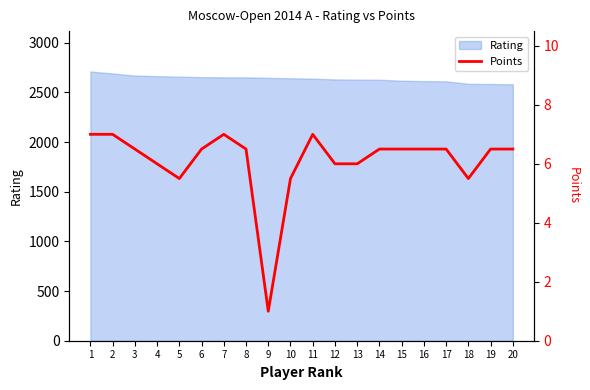

Where is the data nearest to the value 4?

5